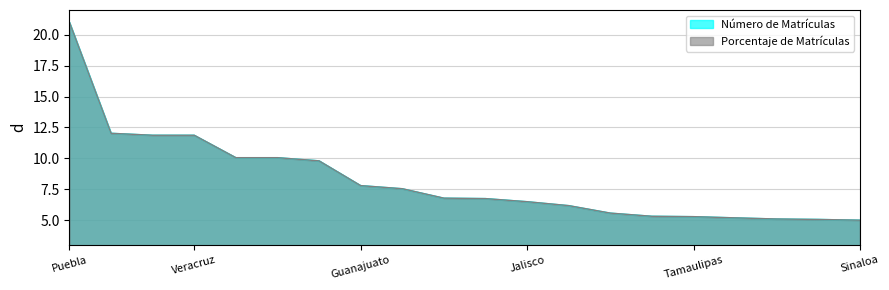

List the series in order of their peak value, highest first.

Número de Matrículas, Porcentaje de Matrículas